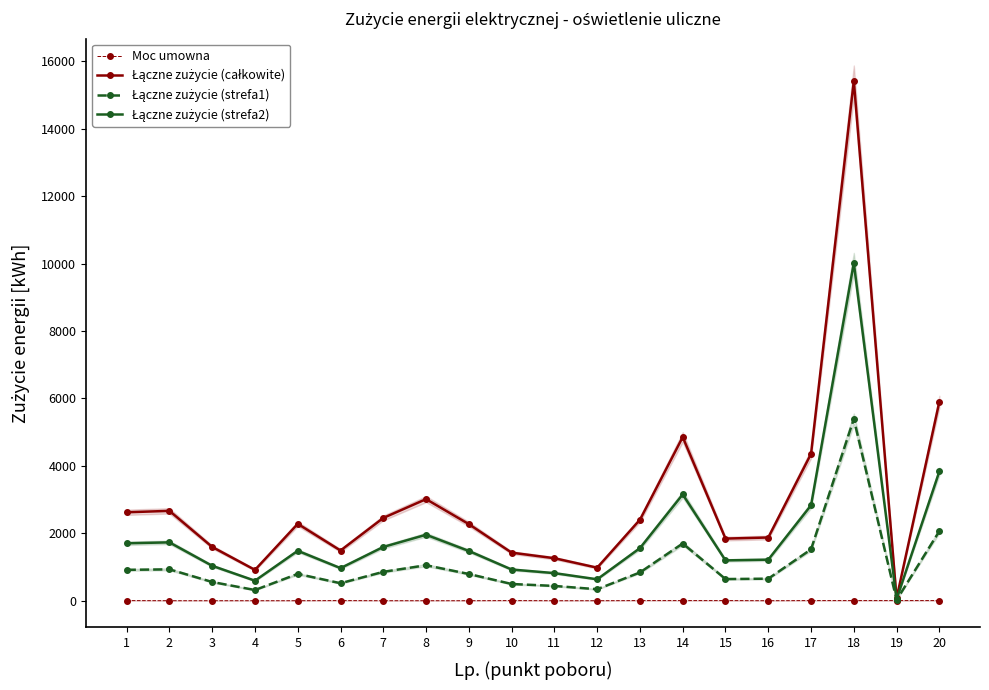

True or false: Łączne zużycie (strefa2) has a value of 666 at 6.

False